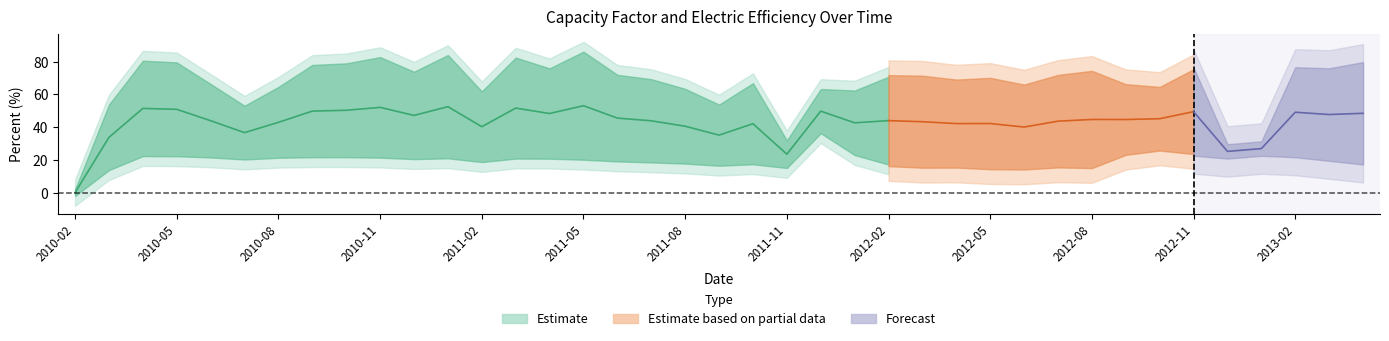

Is it true that electric_efficiency equals 10.1 at 25?

False